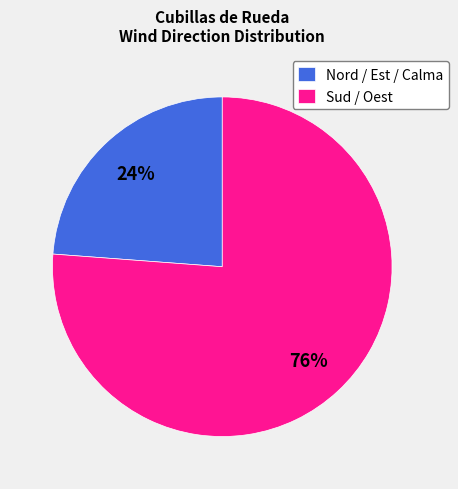

Is there any slice that represents more than half of the pie?

Yes